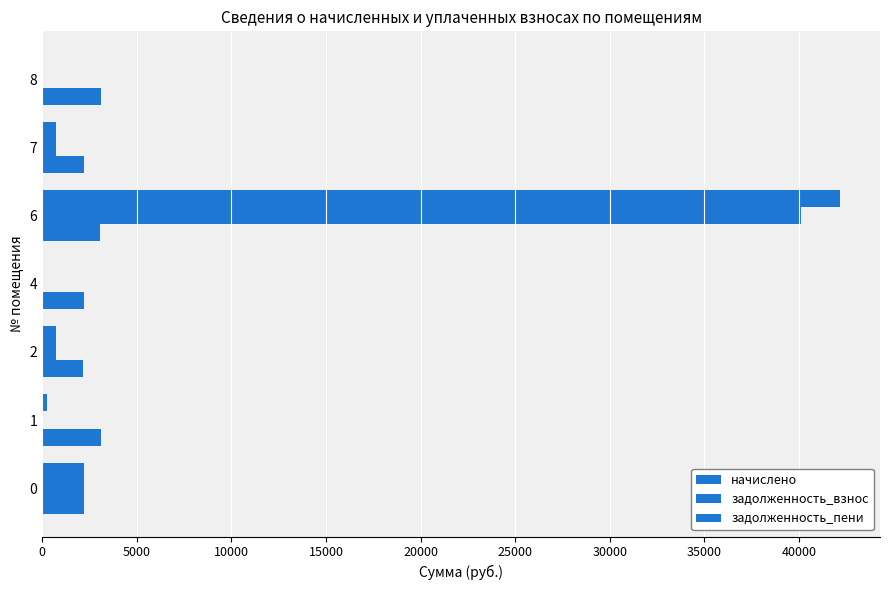

How many data points in задолженность_пени are above 717?

4